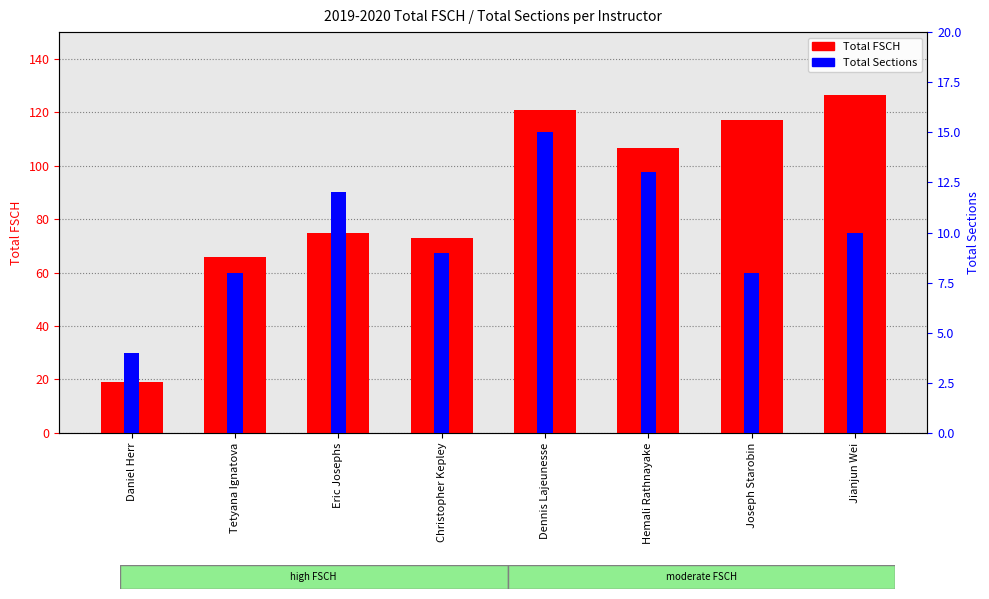

What is the greatest value displayed?

126.5